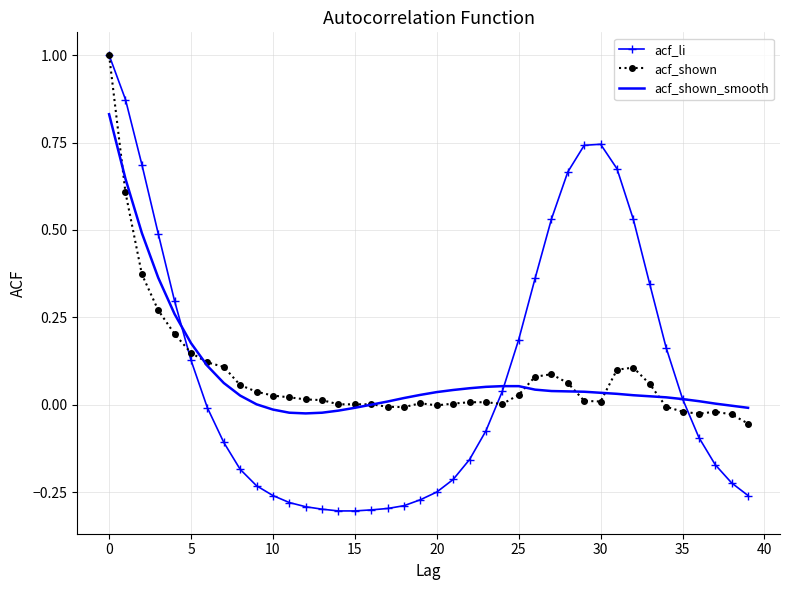

Which series has the widest spread of values?

acf_li